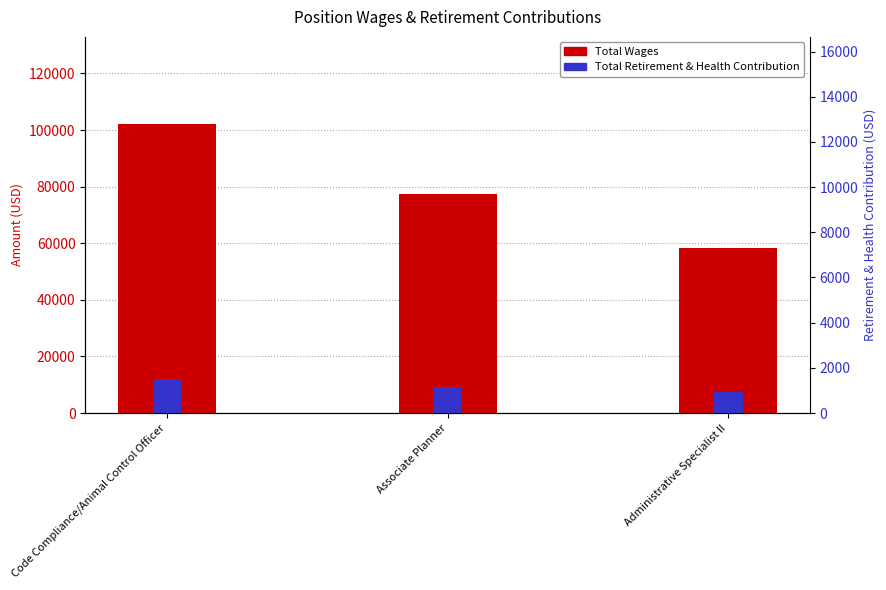

The value of Total Wages at Administrative Specialist II is 85749. True or false?

False